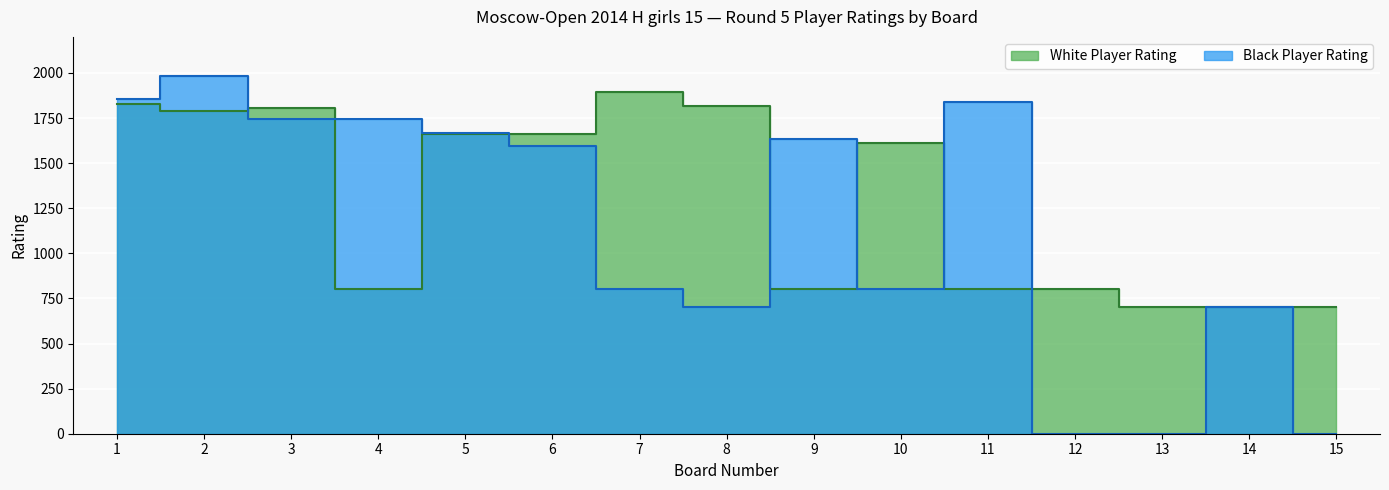

What is the value of the Black Player Rating point at the 14th from the left?

700